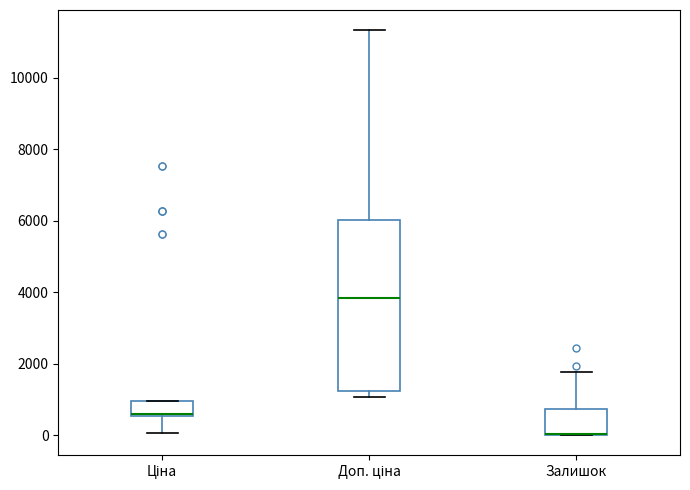

Reading left to right, transcribe this box plot: for each box, give where its median line is, the range the box spans, and where its two whiskers end, as read against the y-axis. The values are not printed on the chart, so give them approximately, as read against the axis.

Ціна: median 600, box 600 to 1000, whiskers 0 to 1000
Доп. ціна: median 3800, box 1200 to 6000, whiskers 1000 to 11400
Залишок: median 0 (drawn on the box's lower edge), box 0 to 800, whiskers 0 to 1800